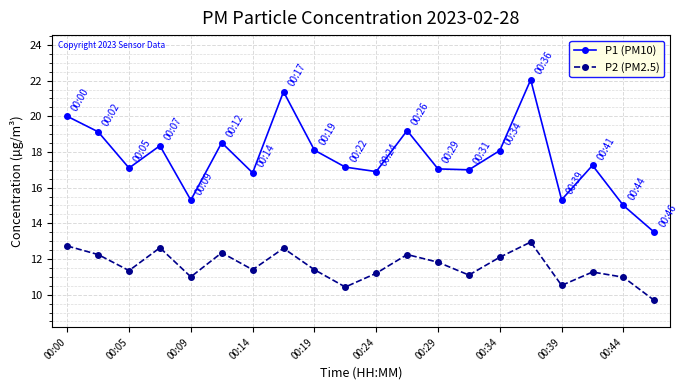

True or false: P2 (PM2.5) and P1 (PM10) cross at least once.

False